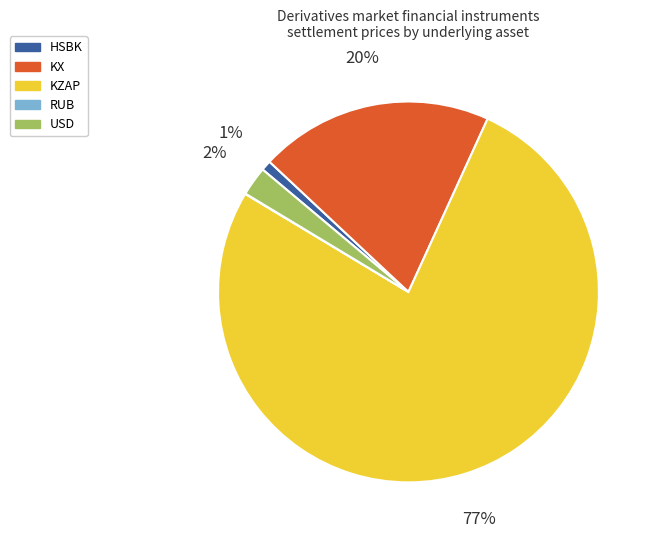

Does any single category account for the majority?

Yes